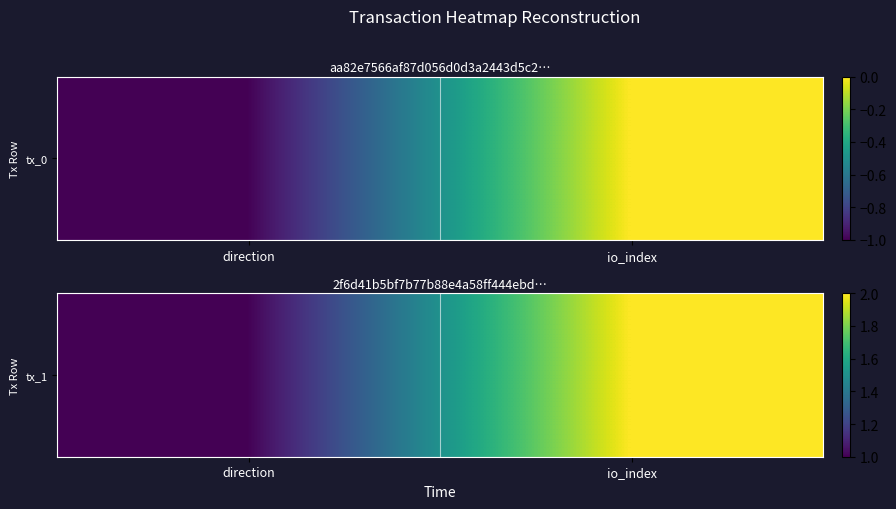

What is the average value?

2